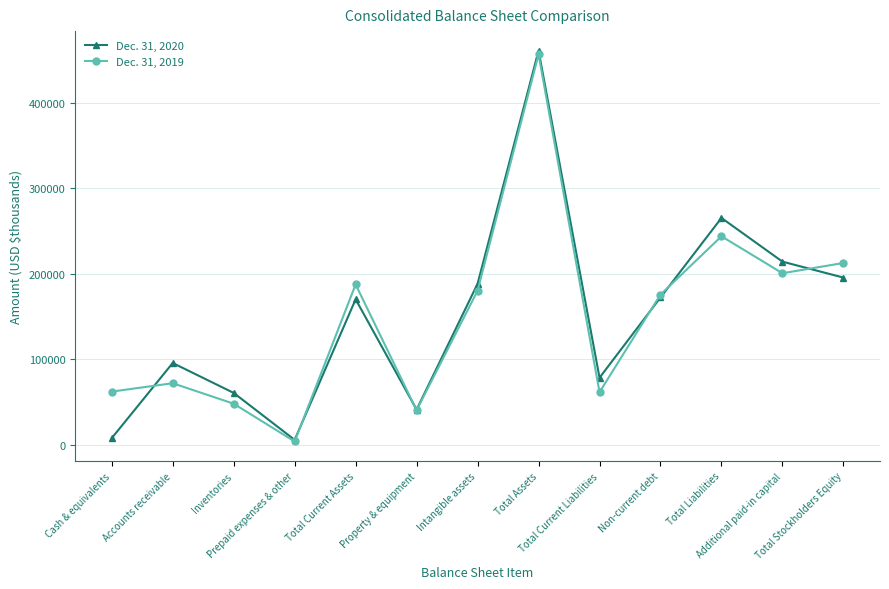

At which category does Dec. 31, 2020 reach its first local peak?

Accounts receivable